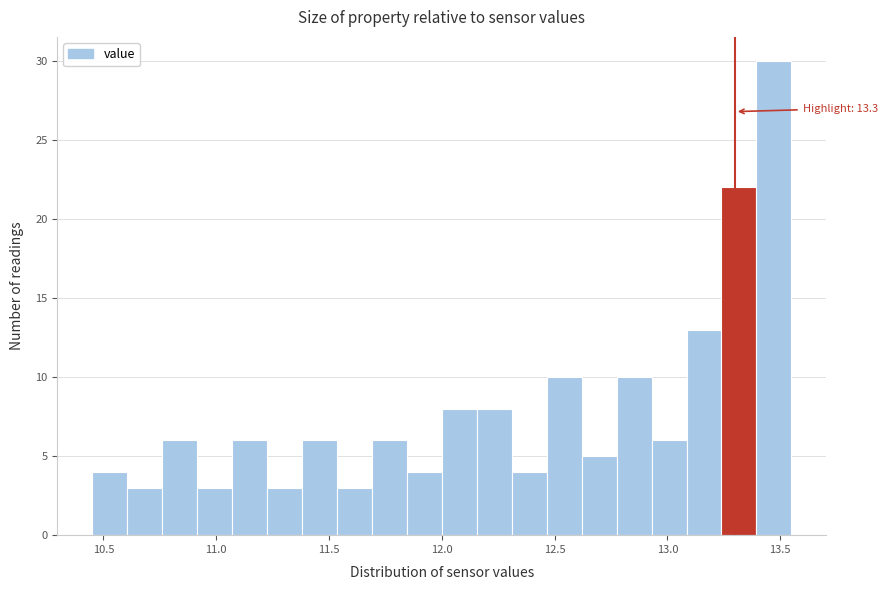

Around what value on the x-axis is the tallest bar? Give the approximate position of its centre, as read against the axis.

13.45